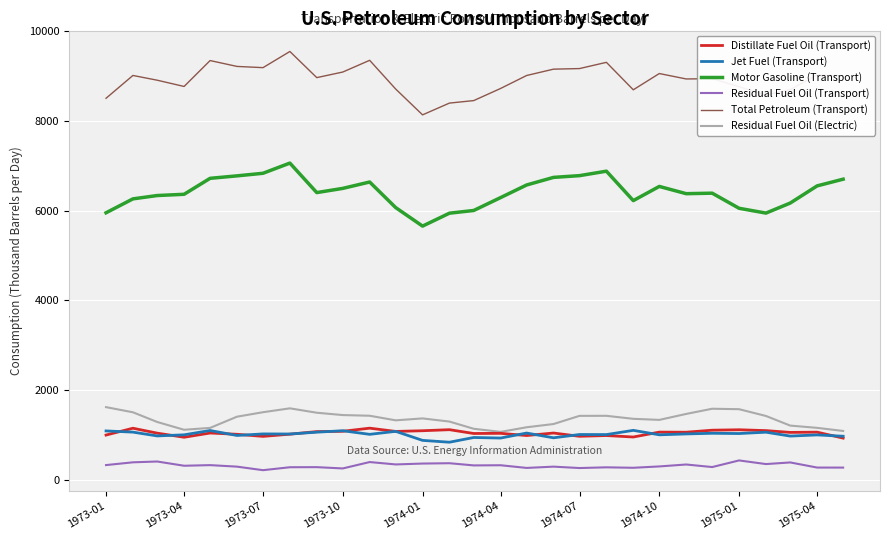

True or false: Jet Fuel (Transport) and Motor Gasoline (Transport) cross at least once.

False